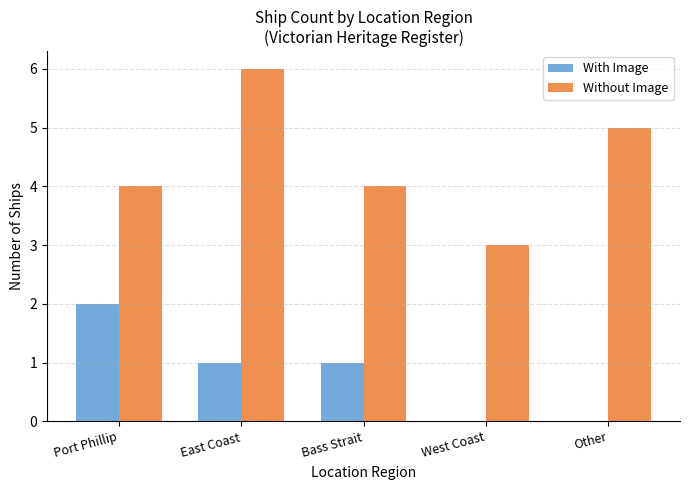

Is the value of With Image at East Coast greater than the value of Without Image at Other?

No